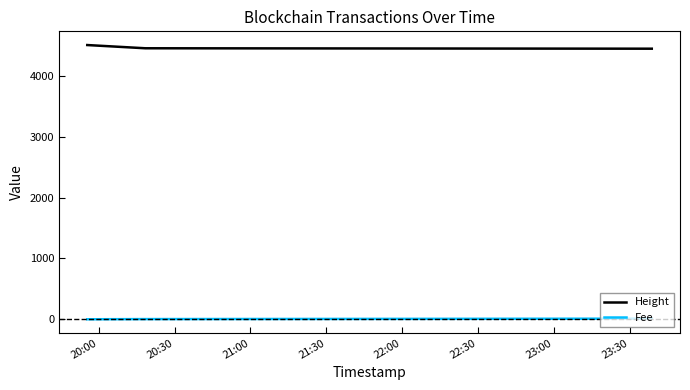

Which series has the largest total across all categories?

Height